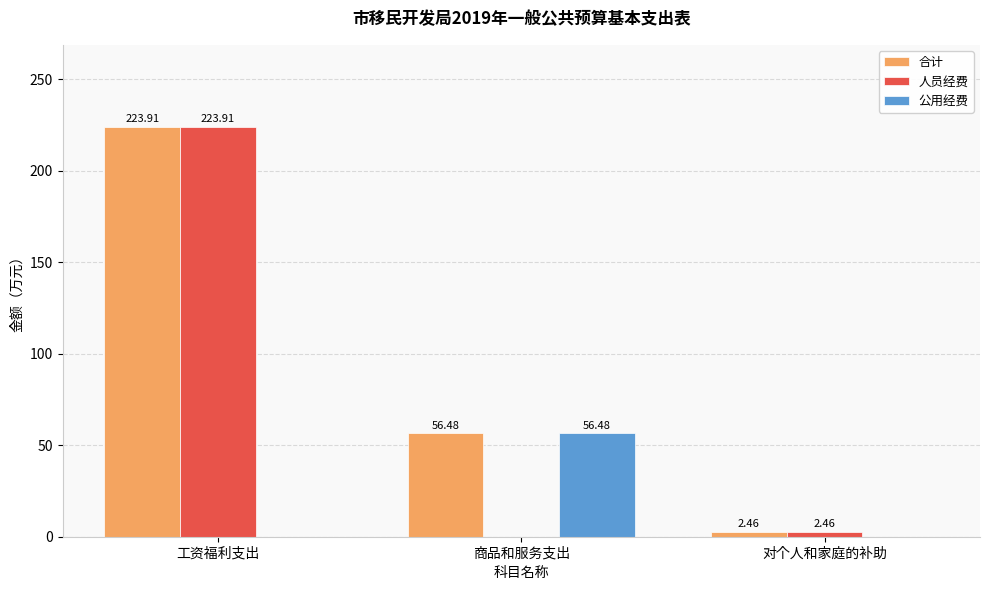

At which category is the sum across all series the highest?

工资福利支出